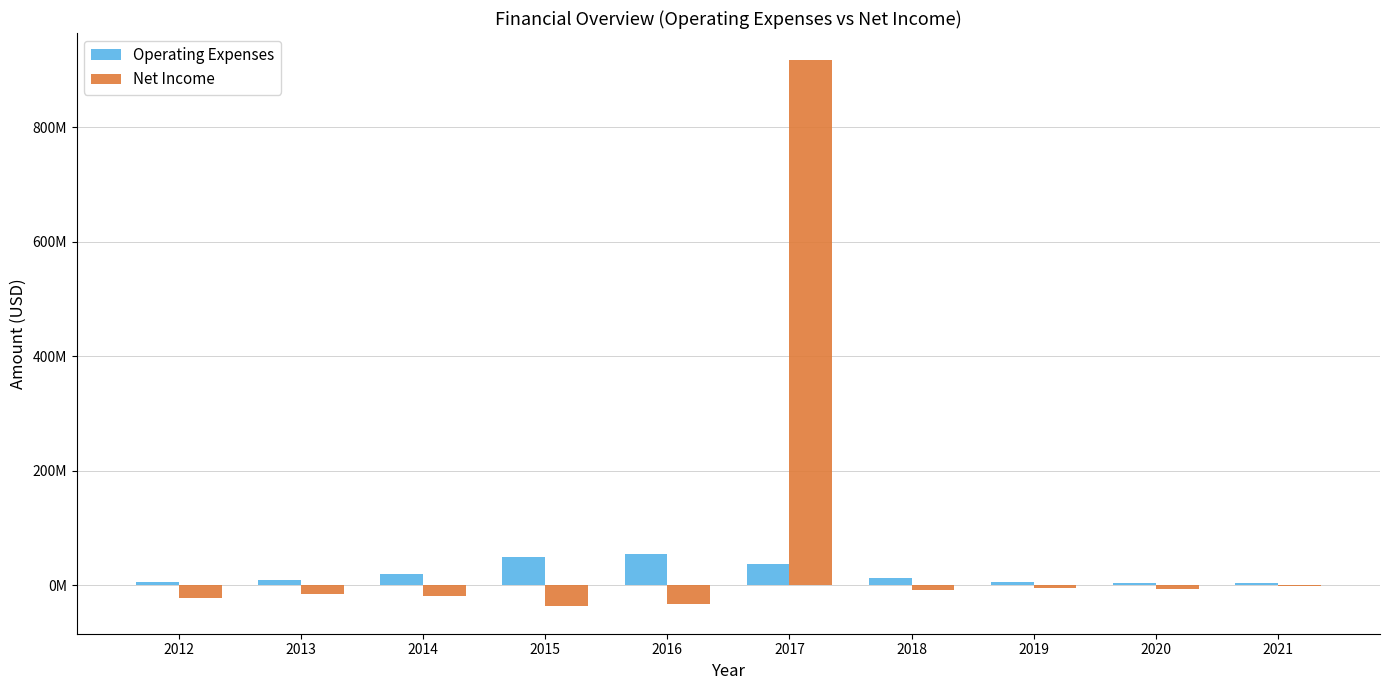

What are all the series names shown in the legend?

Operating Expenses, Net Income